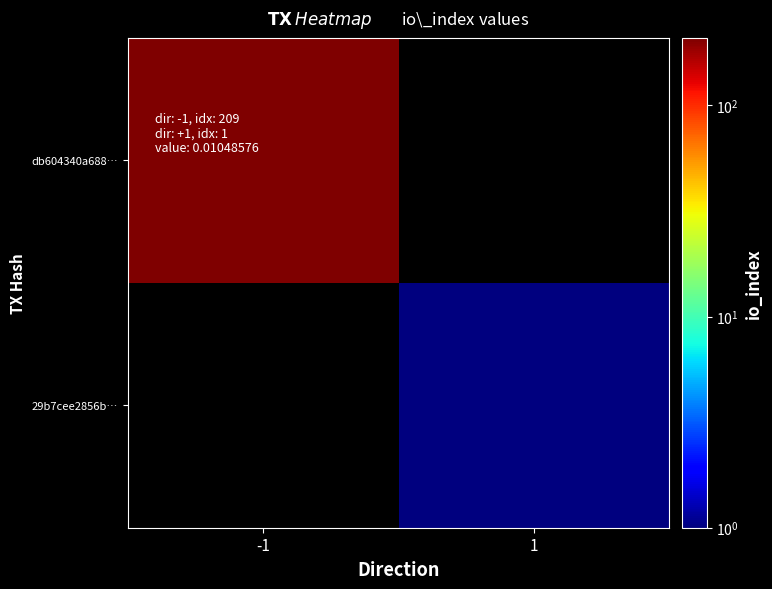

How many distinct data groups are displayed?

2